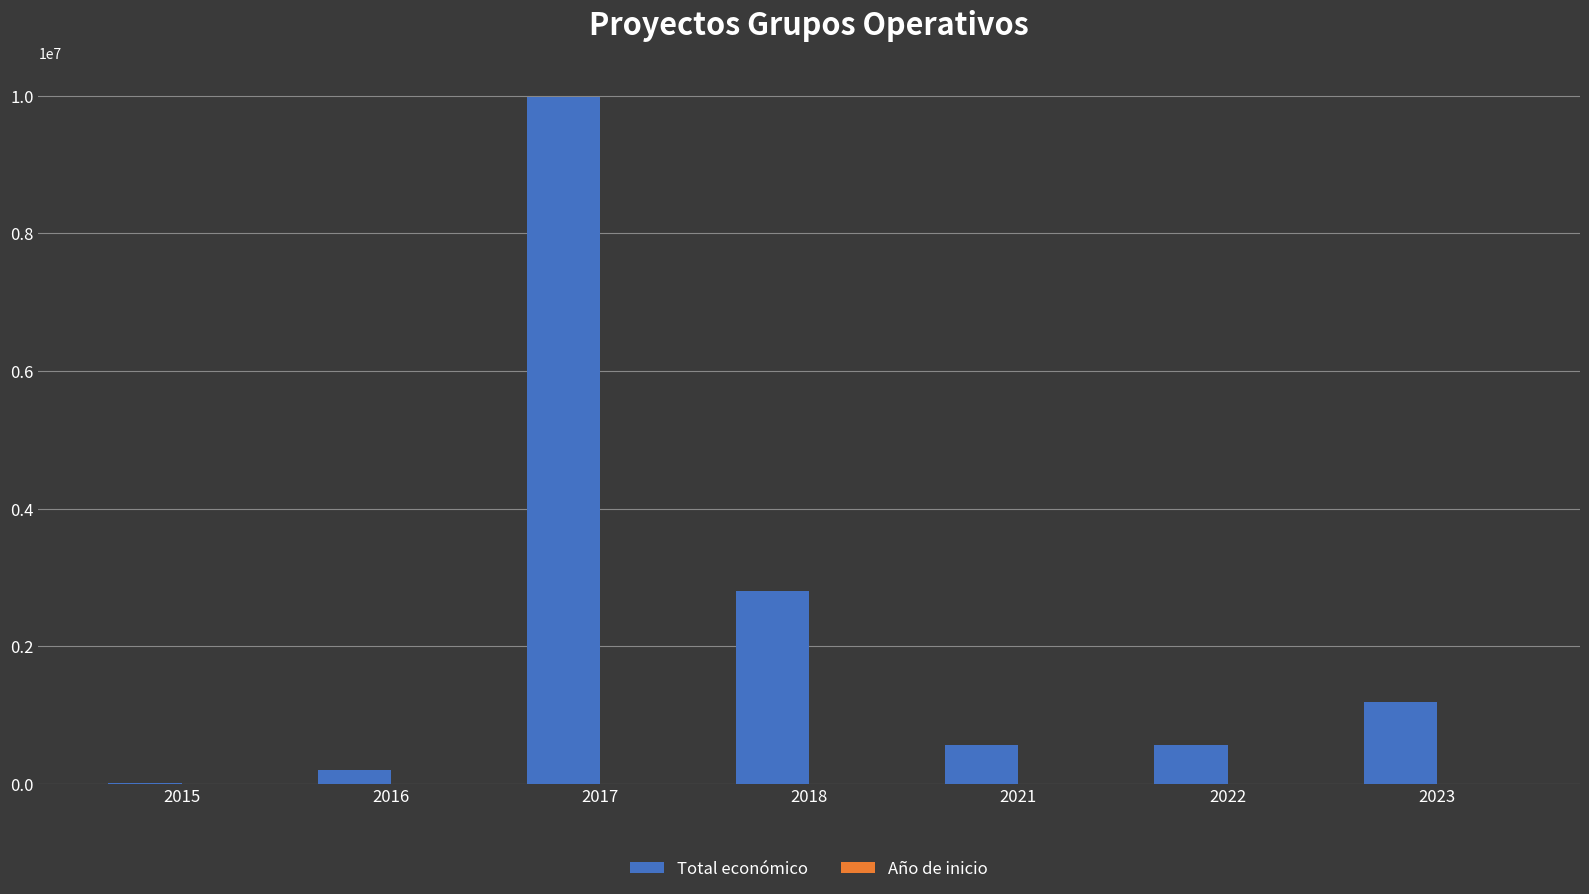

The value of Total económico at 2022 is 563721. True or false?

True